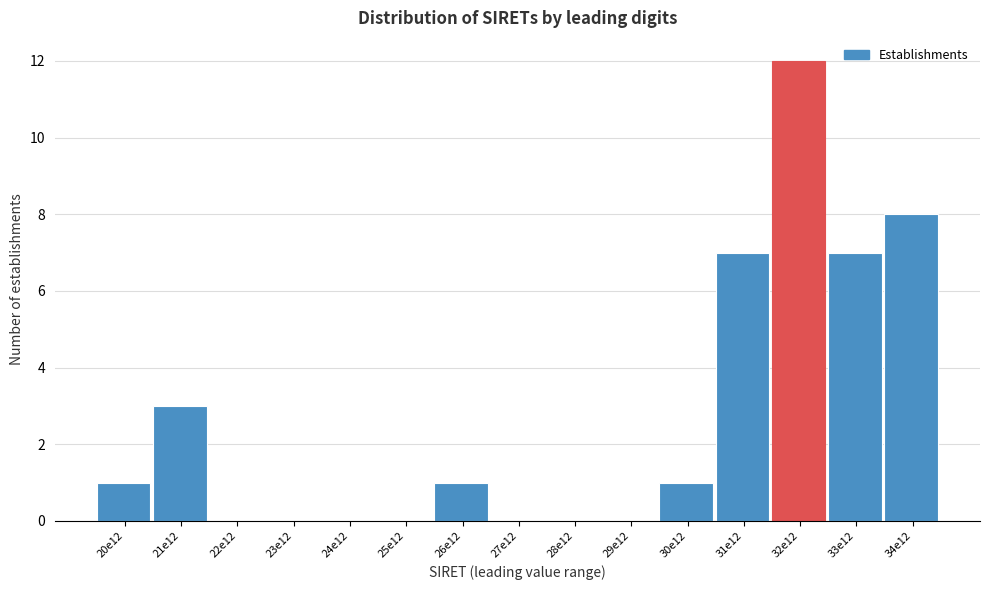

Reading left to right, what are all the values shown in this chart?

20e12=1	21e12=3	22e12=0	23e12=0	24e12=0	25e12=0	26e12=1	27e12=0	28e12=0	29e12=0	30e12=1	31e12=7	32e12=12	33e12=7	34e12=8